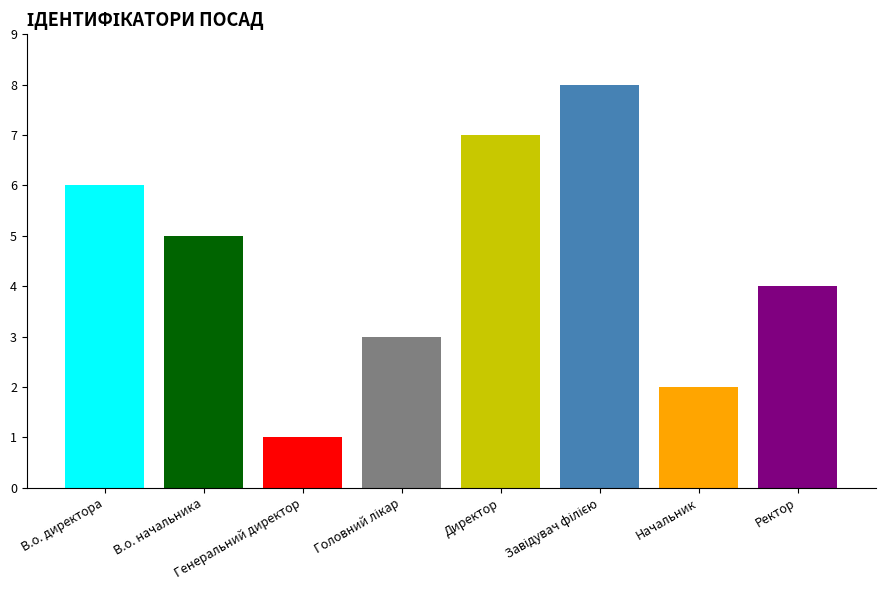

What is the maximum value shown in the chart?

8